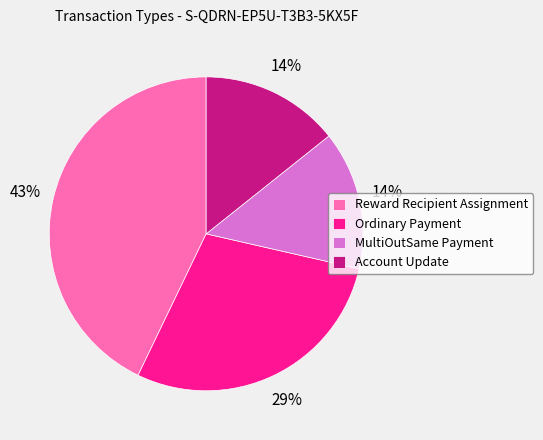

The Reward Recipient Assignment slice represents 43% of the pie. True or false?

True